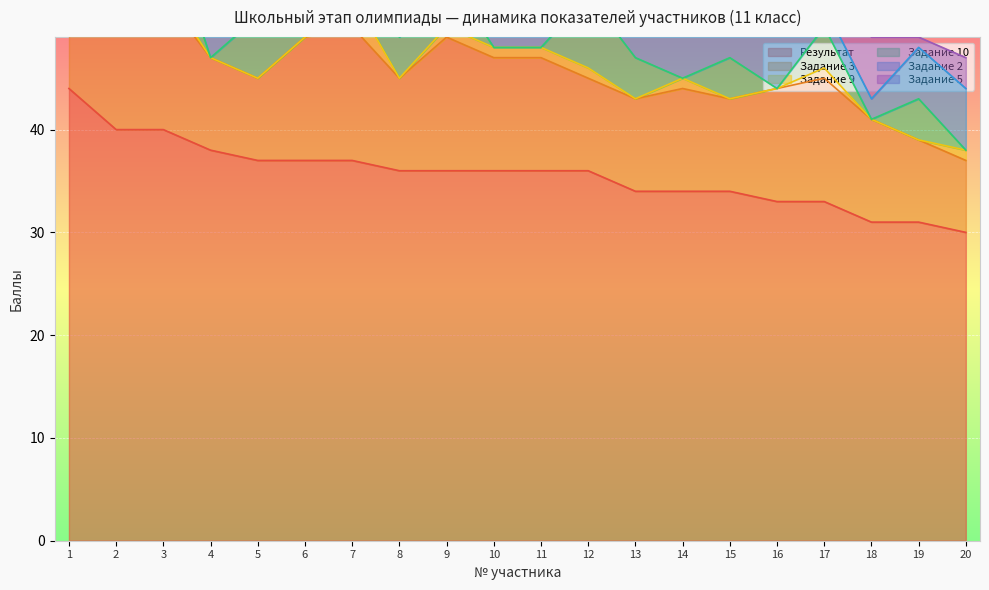

What is the difference between the second highest and second lowest values in the Задание 2 series?

5